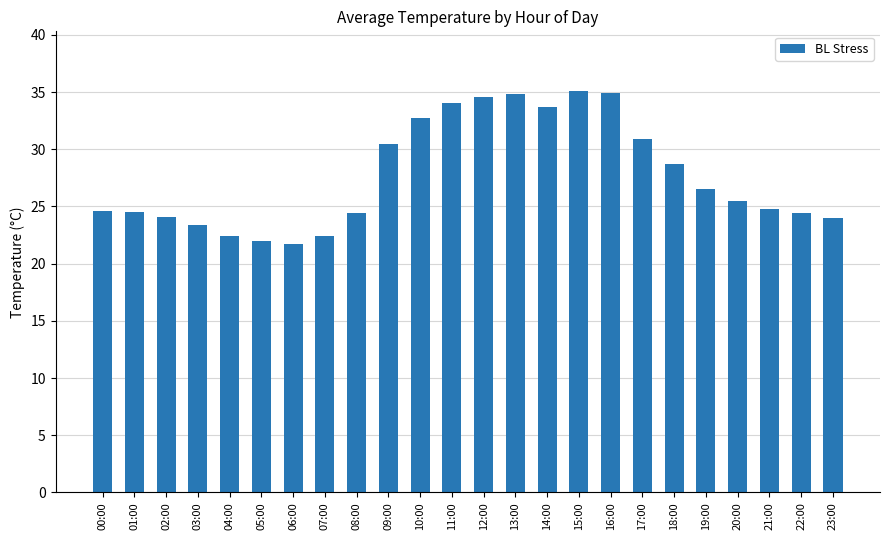

How many values are below 25?

12